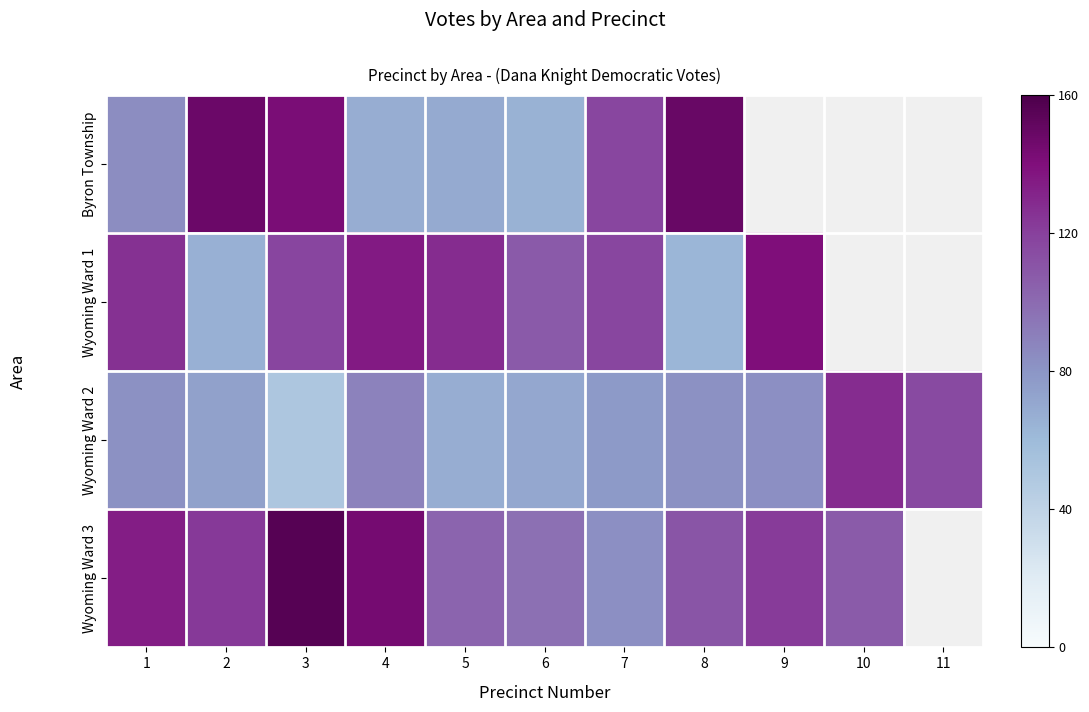

What is the minimum value shown in the chart?

51.0